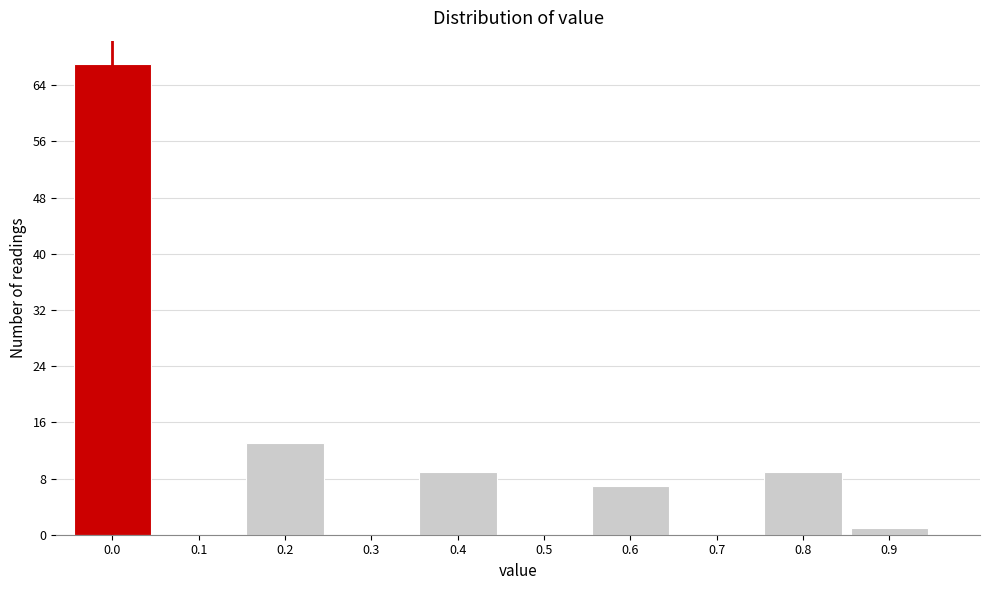

Reading left to right, extract all data points from this chart.

0.0=67	0.1=0	0.2=13	0.3=0	0.4=9	0.5=0	0.6=7	0.7=0	0.8=9	0.9=1